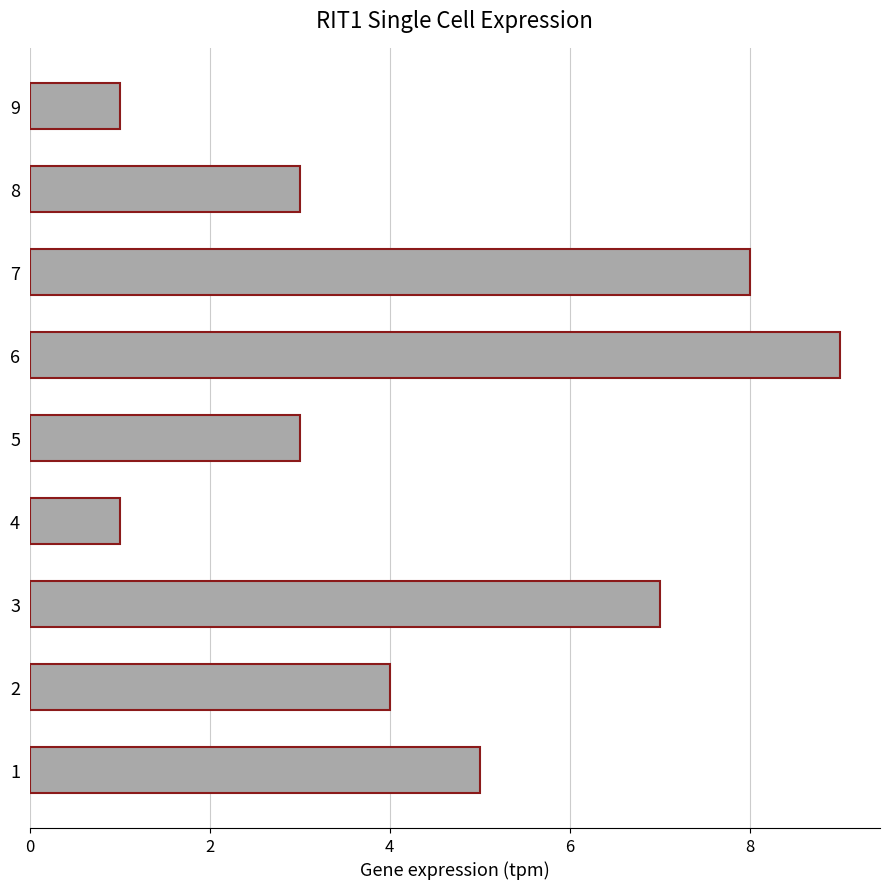

Are the bars horizontal?

Yes